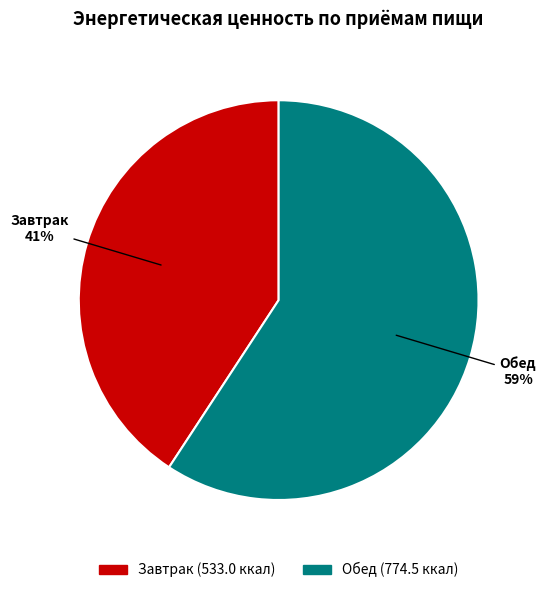

Which slice represents more than half of the pie?

Обед